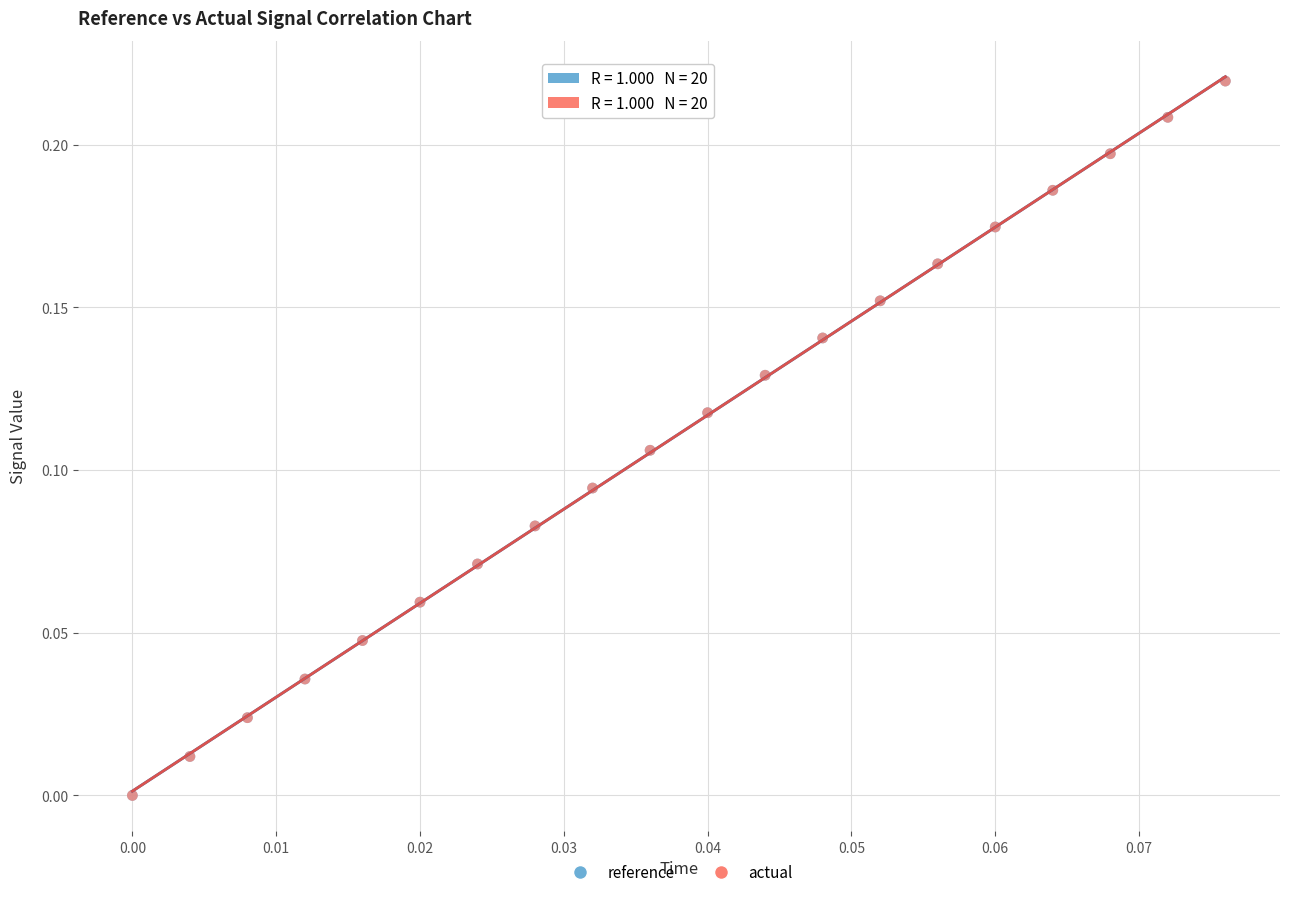

What are all the series names shown in the legend?

reference, actual